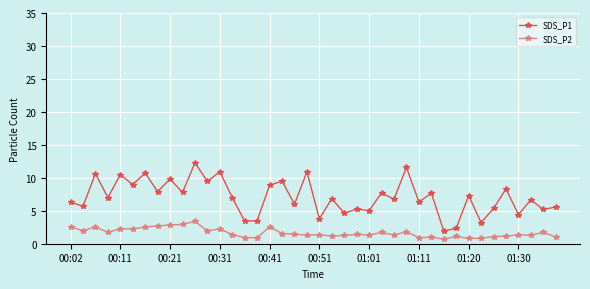

Which series has the widest spread of values?

SDS_P1